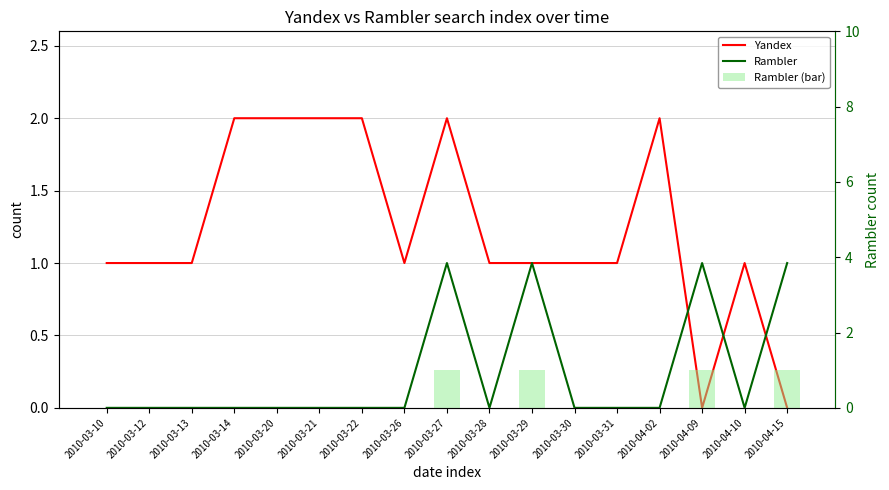

What is the sum of the Rambler (bar) values at 2010-04-15 and 2010-03-14?

1